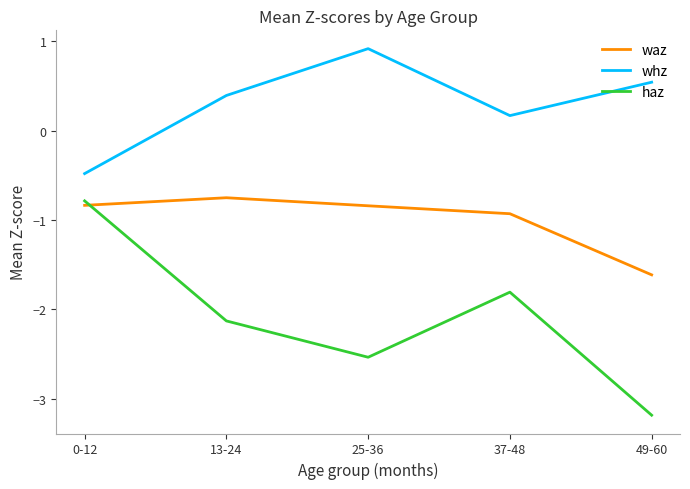

Rank the series by their average value, from lowest to highest.

haz, waz, whz